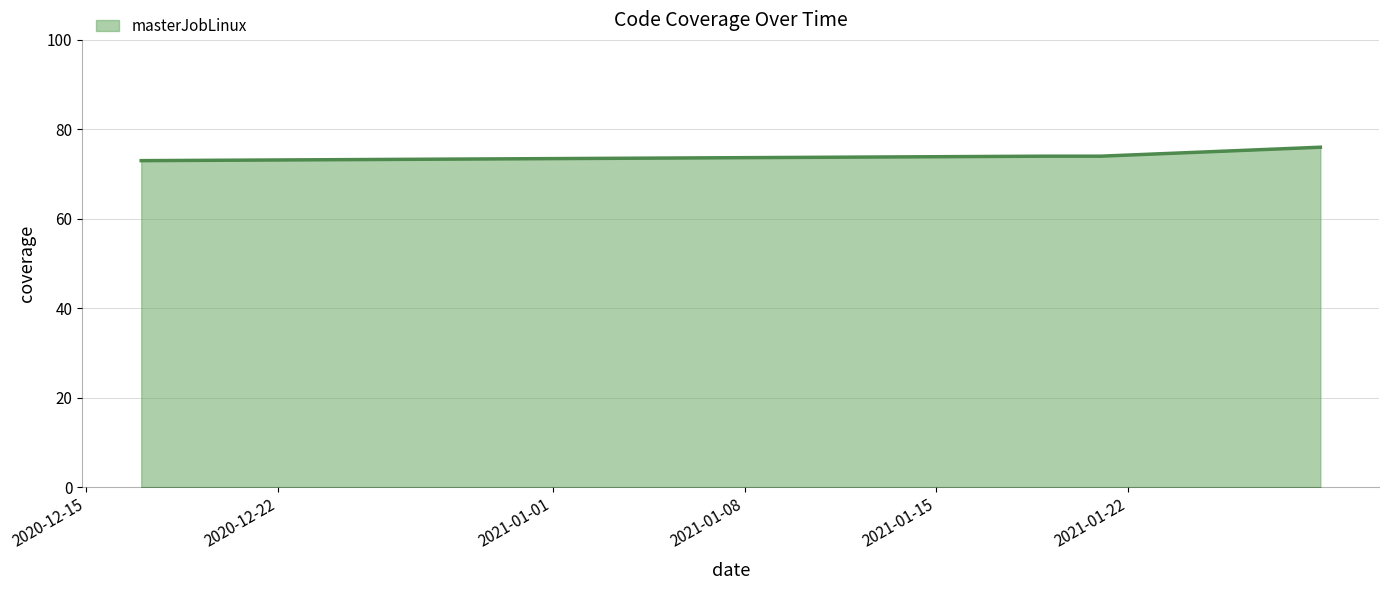

Reading left to right, extract all data points from this chart.

73	74	74	76